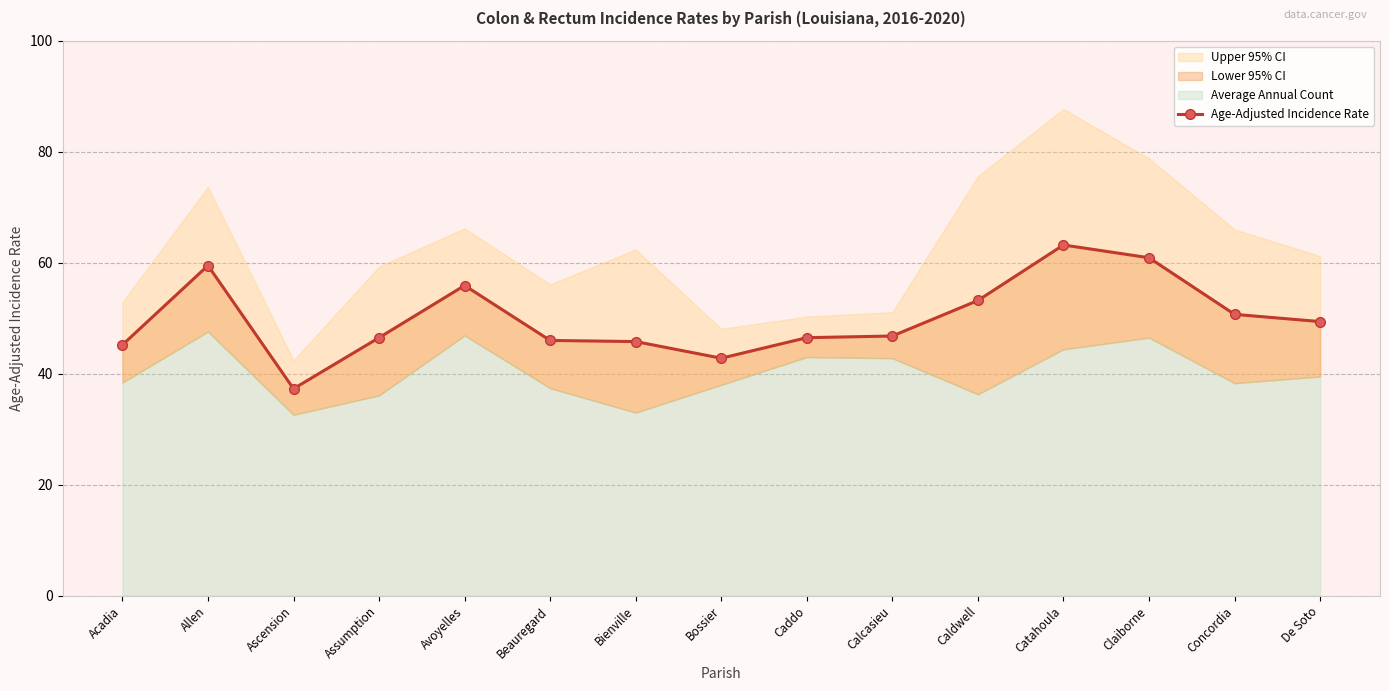

Does the chart have visible grid lines?

Yes